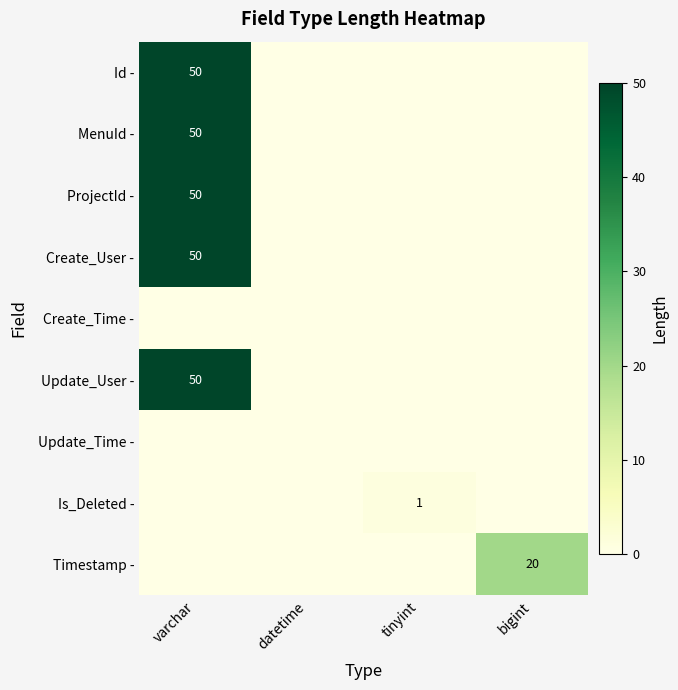

What is the total value across all series at bigint?

20